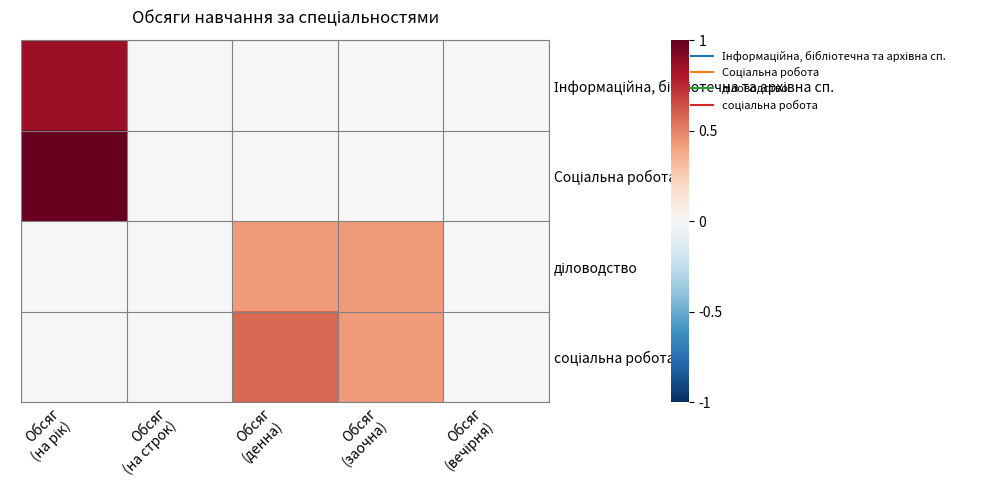

At which category is the sum across all series the highest?

Обсяг
(на рік)